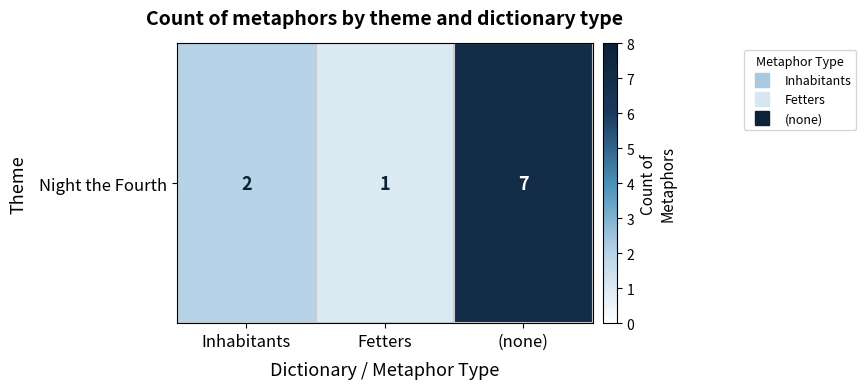

What is the minimum value shown in the chart?

1